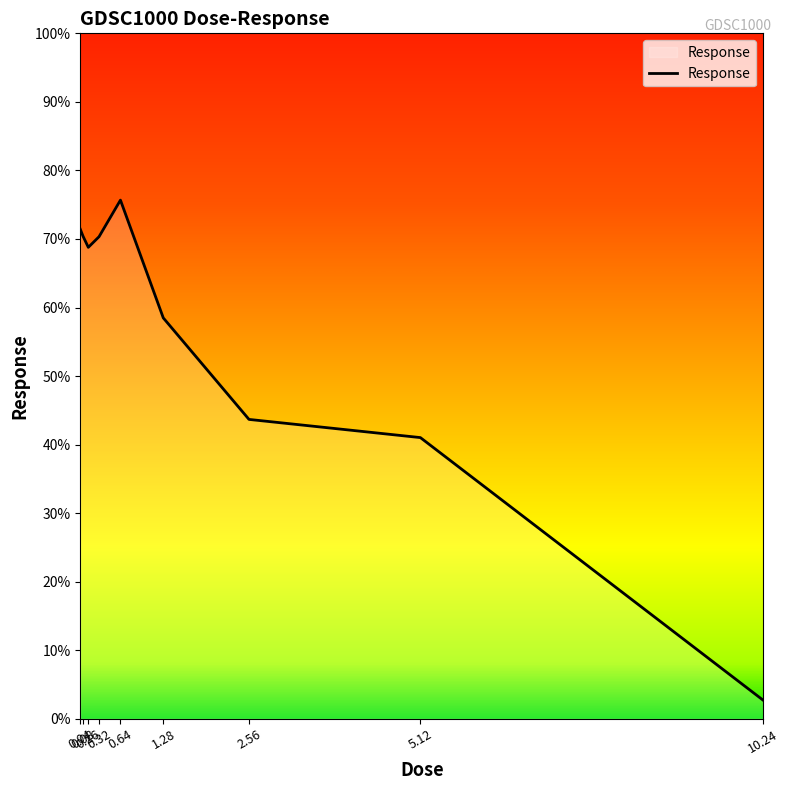

What is the maximum value shown in the chart?

75.7